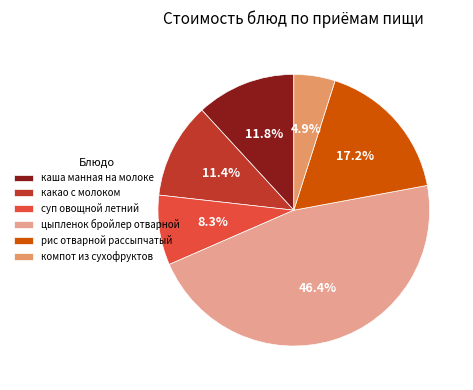

Is рис отварной рассыпчатый the majority of the pie?

No